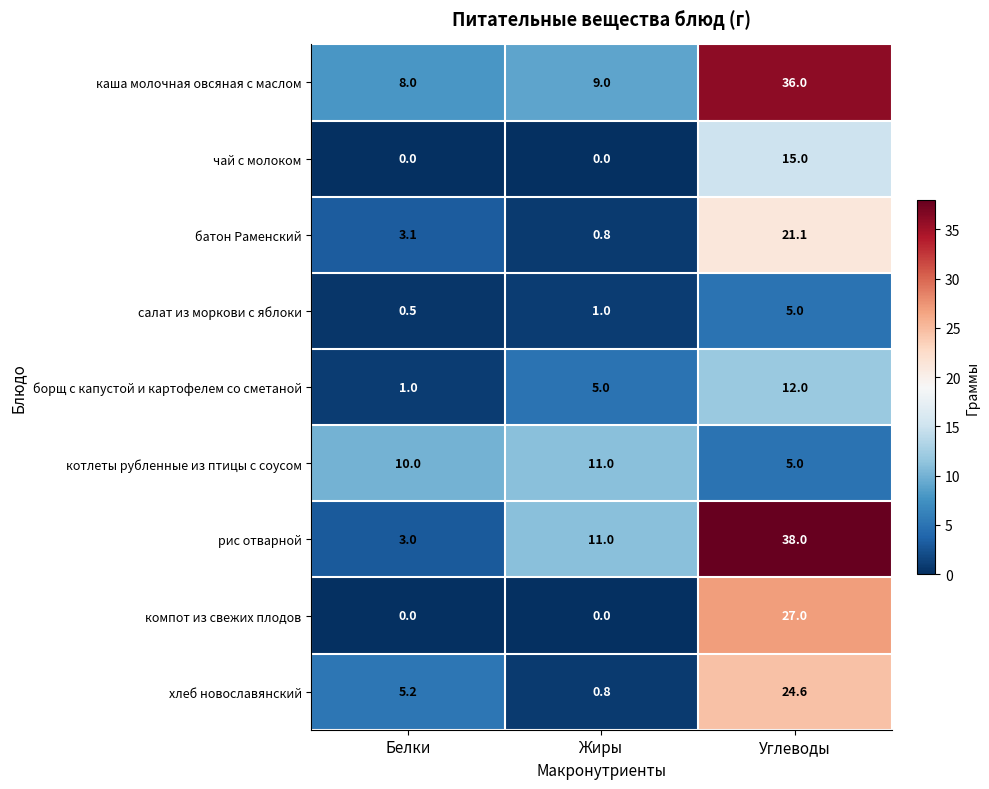

Rank the series by their maximum value, from lowest to highest.

салат из моркови с яблоки, котлеты рубленные из птицы с соусом, борщ с капустой и картофелем со сметаной, чай с молоком, батон Раменский, хлеб новославянский, компот из свежих плодов, каша молочная овсяная с маслом, рис отварной